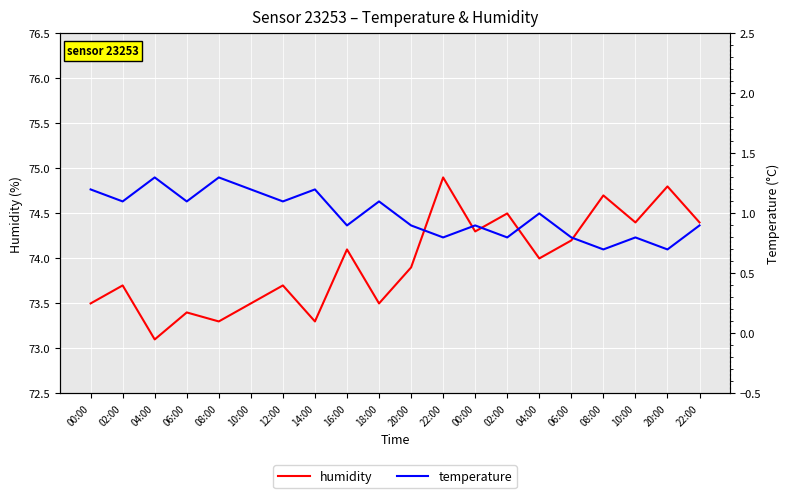

True or false: temperature and humidity intersect in this chart.

False